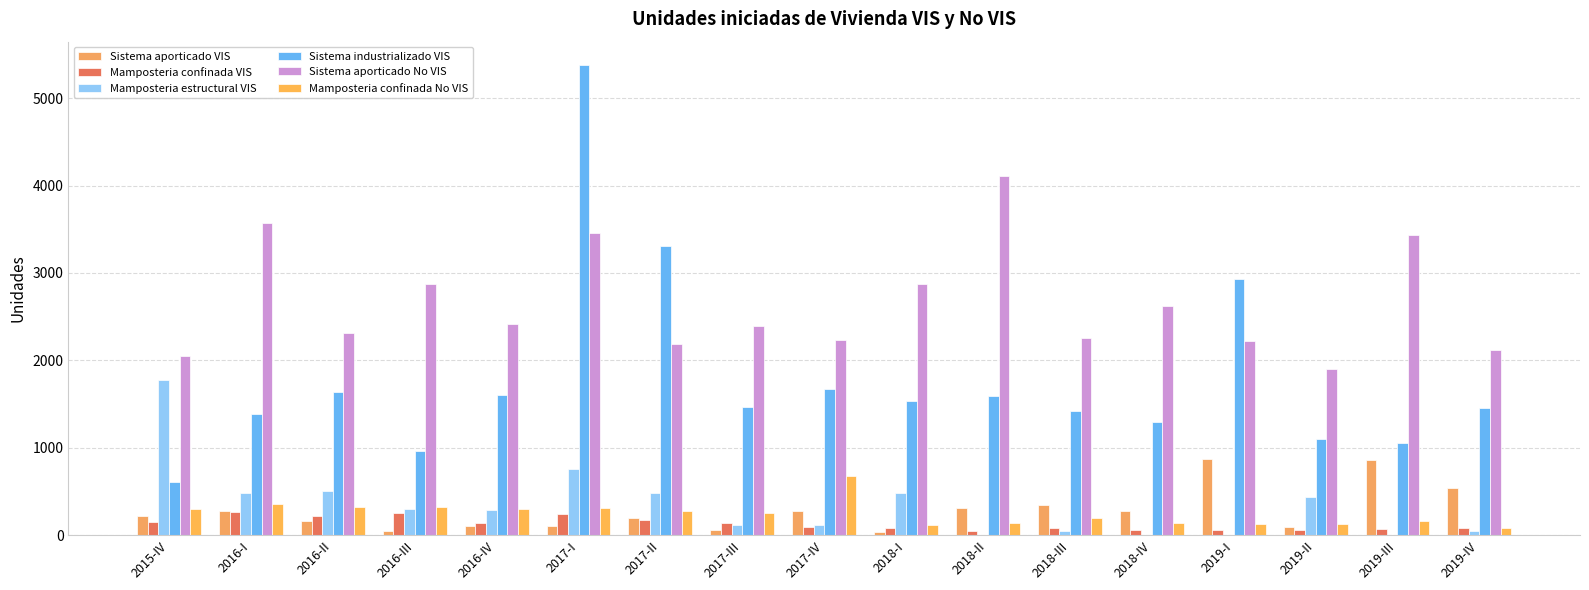

At which category is the sum across all series the highest?

2017-I